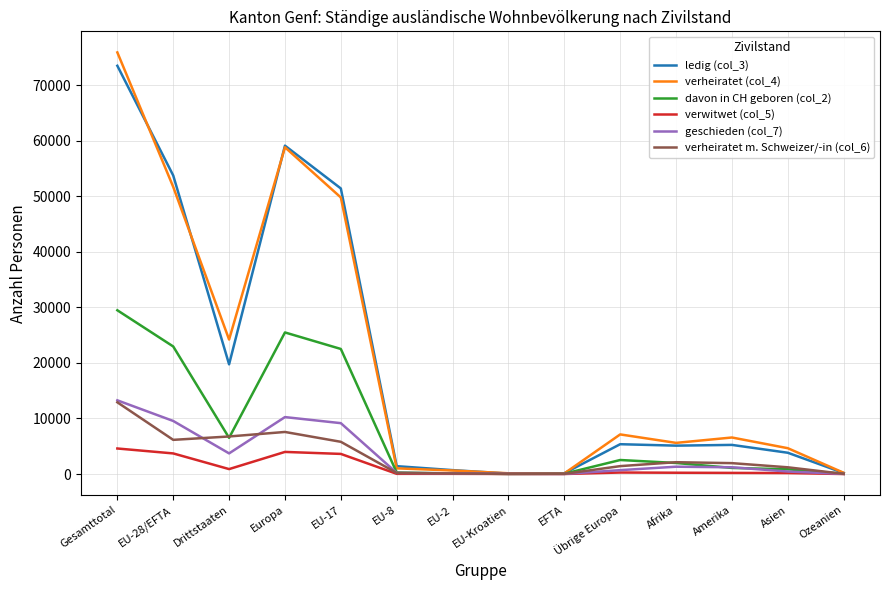

What is the difference between the verheiratet (col_4) values at EFTA and EU-8?

912